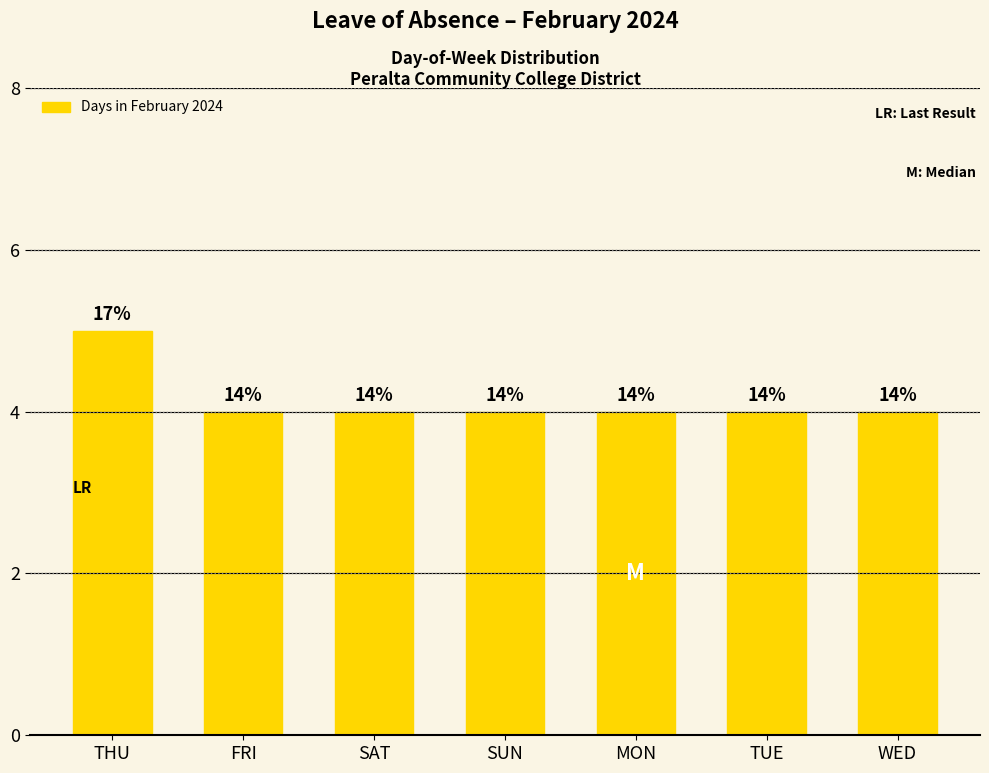

Reading left to right, extract all data points from this chart.

5	4	4	4	4	4	4